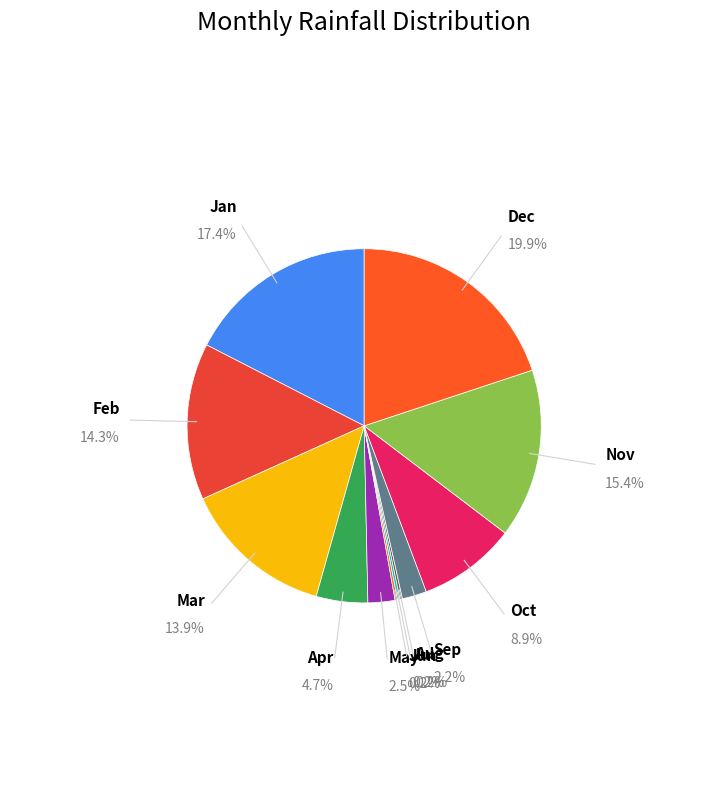

Count the number of slices in the pie.

12